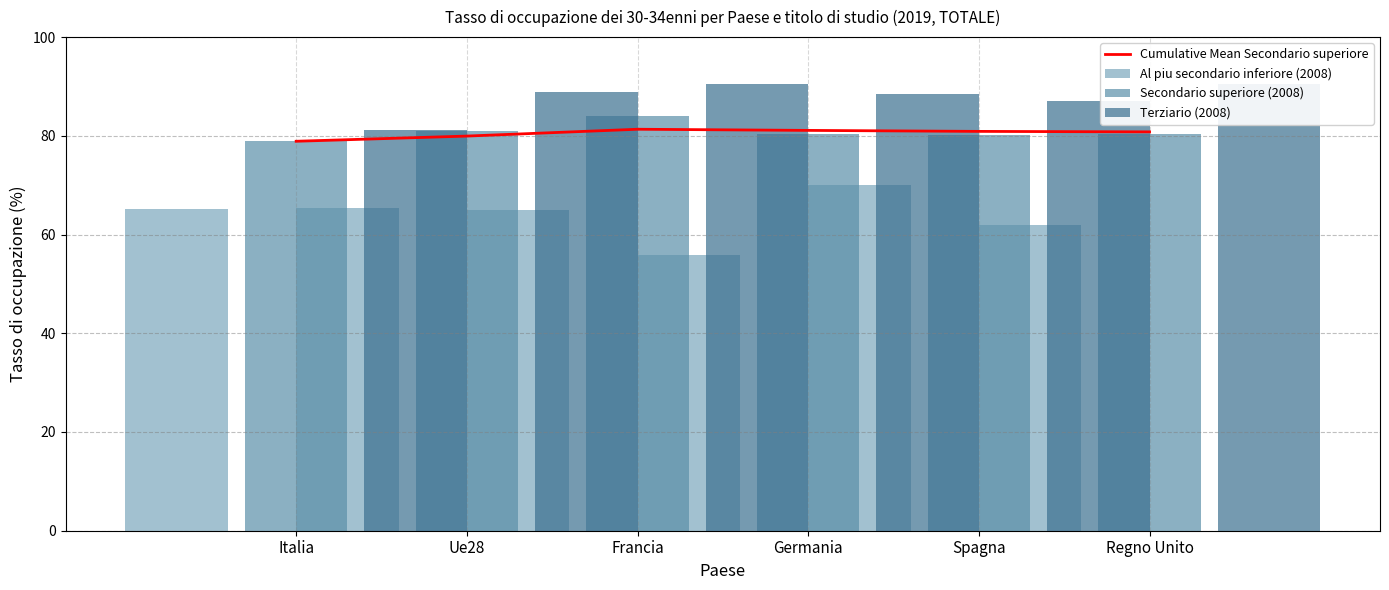

The value of Cumulative Mean Secondario superiore at Regno Unito is 125.6. True or false?

False